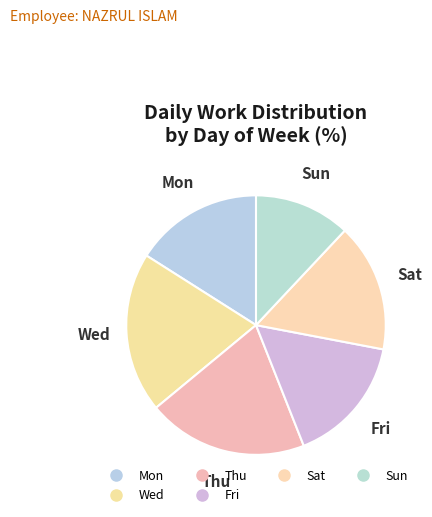

Count the number of slices in the pie.

6